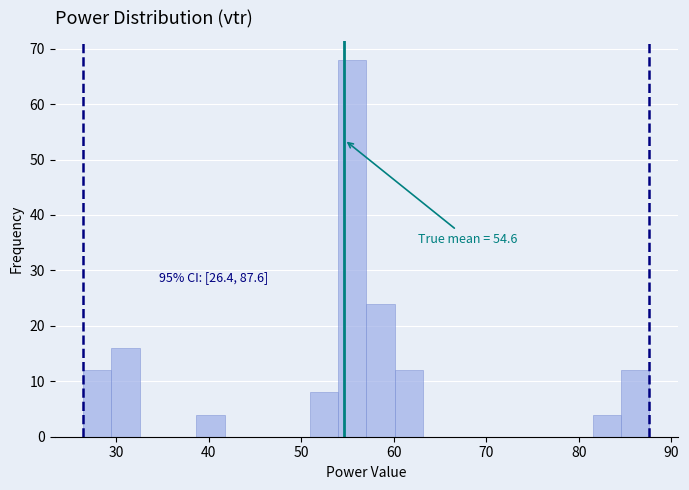

Read against the x-axis, roughly where is the centre of the tallest bar?

55